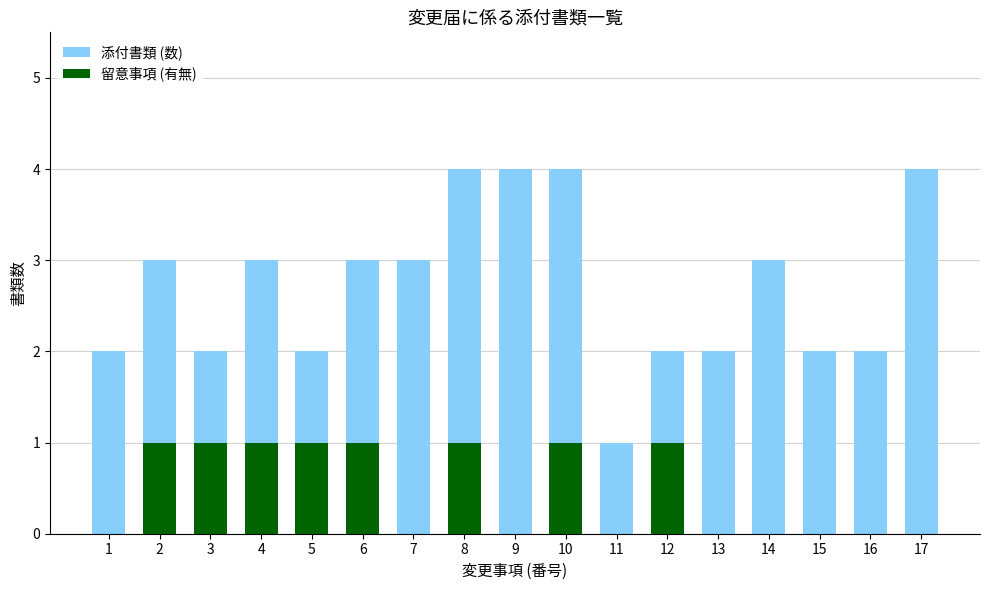

What is the greatest value displayed?

4